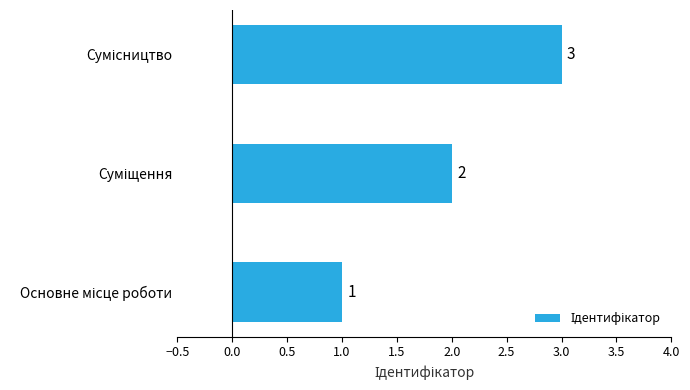

What is the smallest value displayed?

1